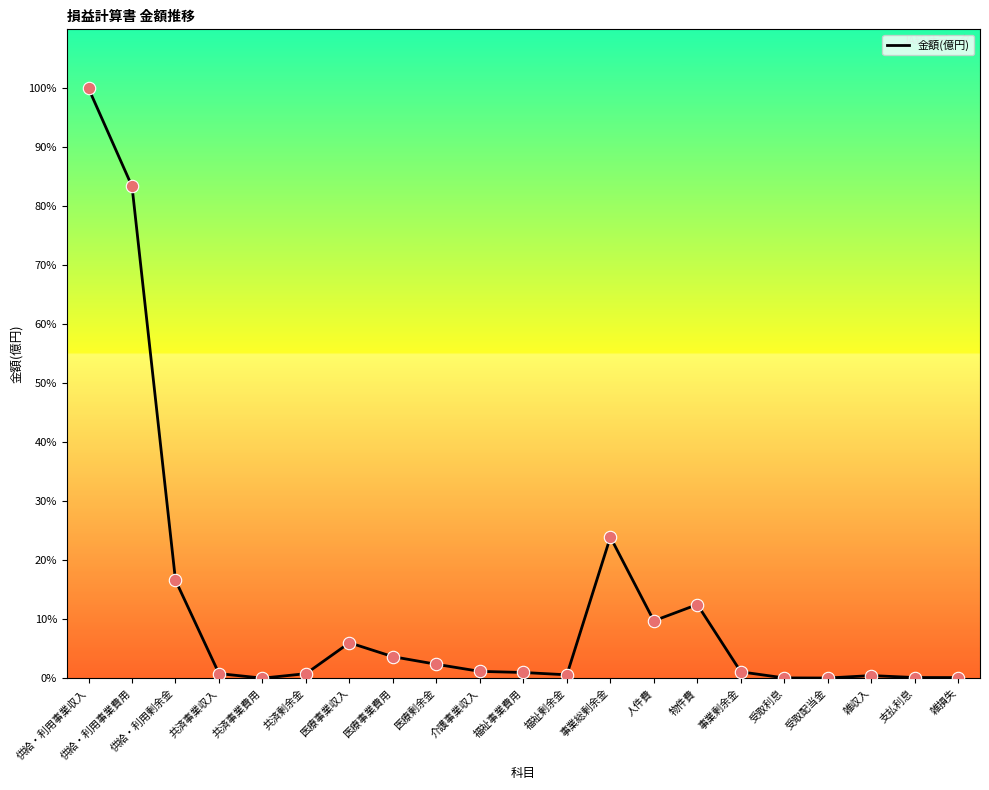

Approximately how many times larger is the value at 医療事業収入 compared to 福祉剰余金?

10.4